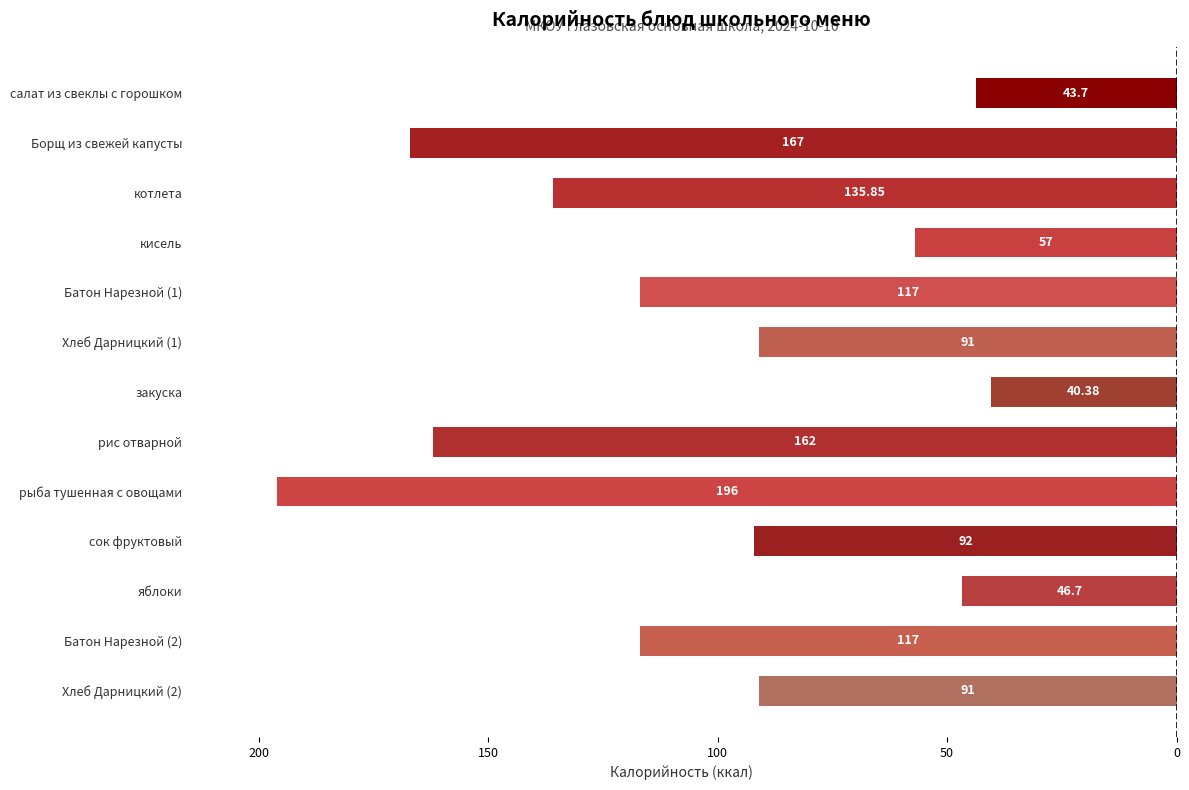

Does the chart contain any negative values?

Yes